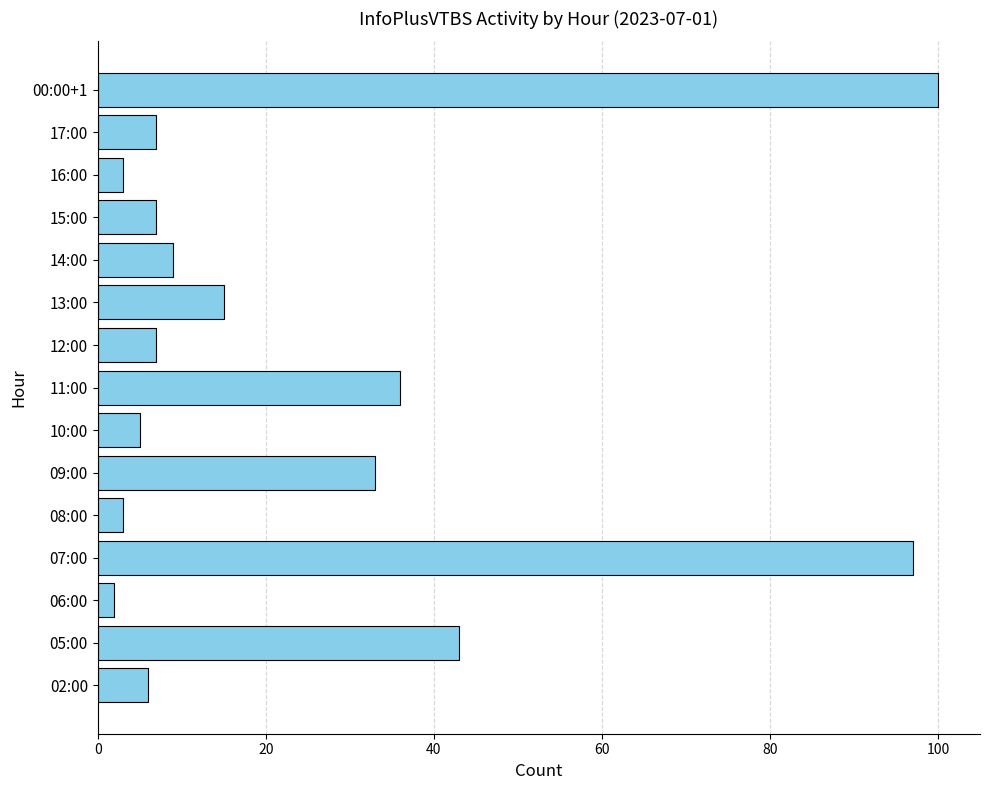

Where is the data nearest to the value 51?

05:00